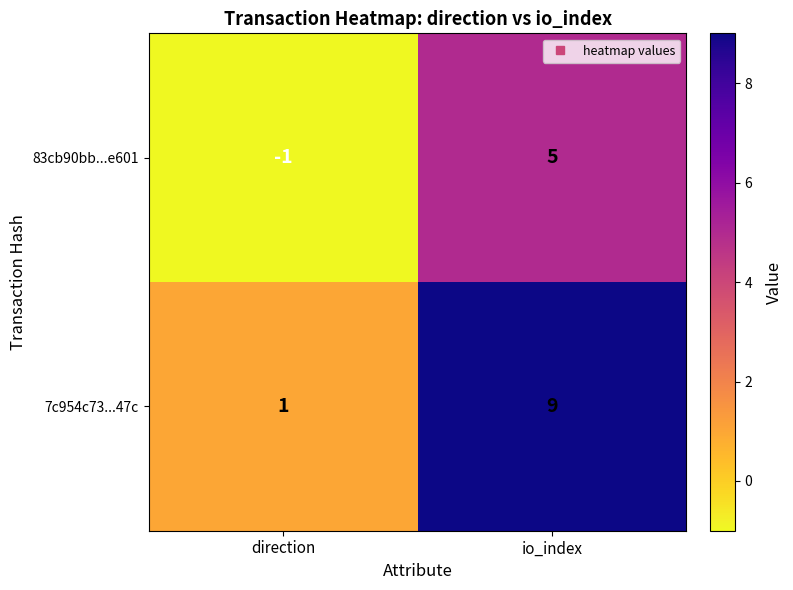

At which category is the sum across all series the highest?

io_index